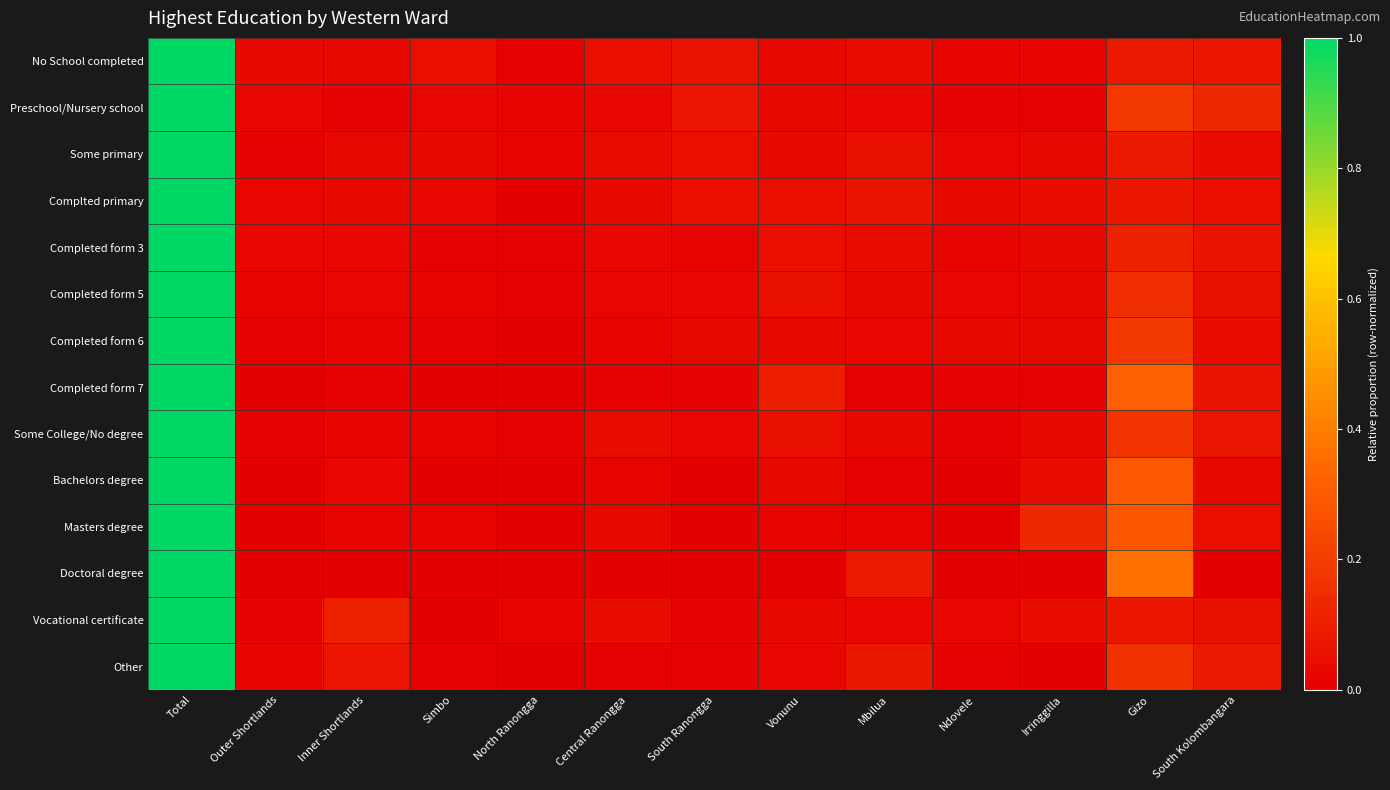

At which category is the sum across all series the highest?

Total